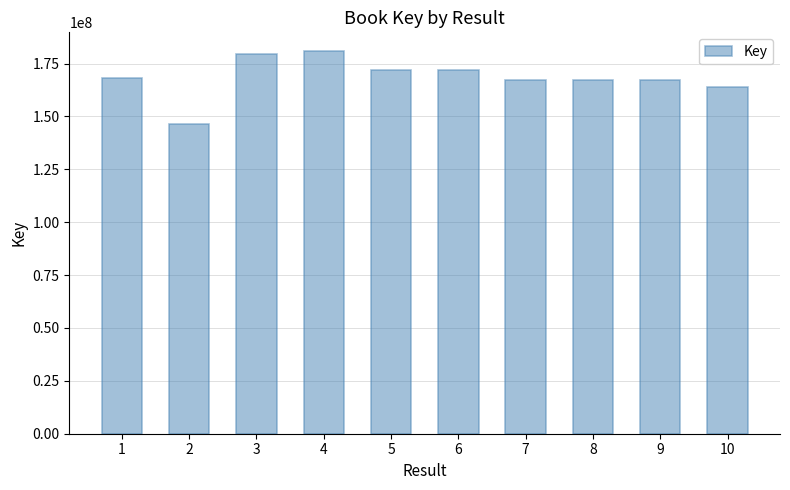

At which label is the value closest to 163646429?

10